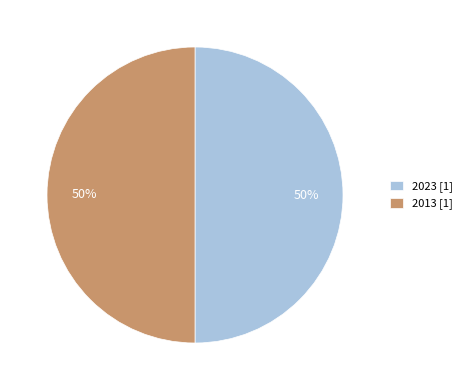

The 2023 slice represents 41% of the pie. True or false?

False